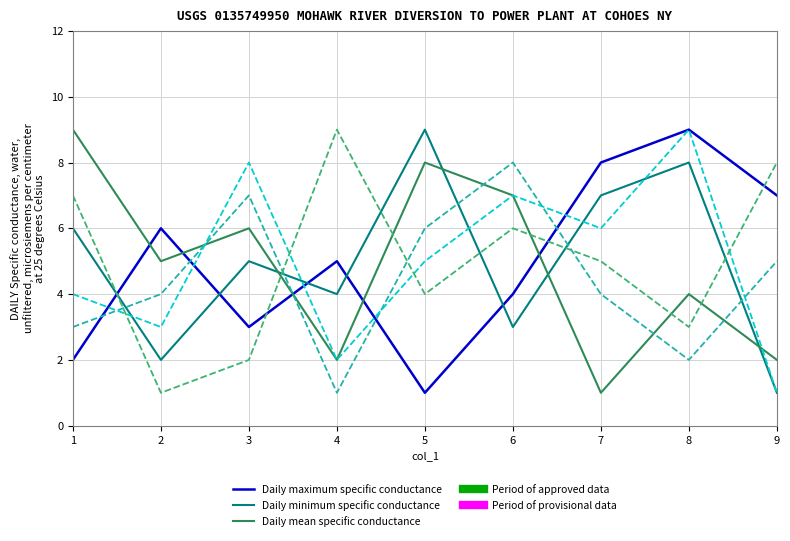

What is the greatest value displayed?

9